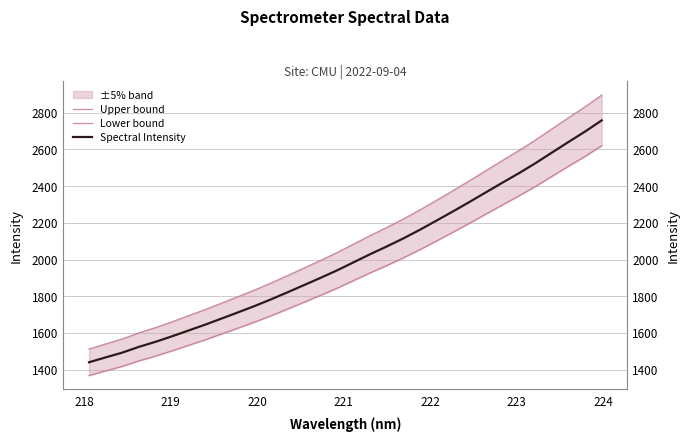

True or false: Lower bound has more than 2 points higher than both neighbors.

False